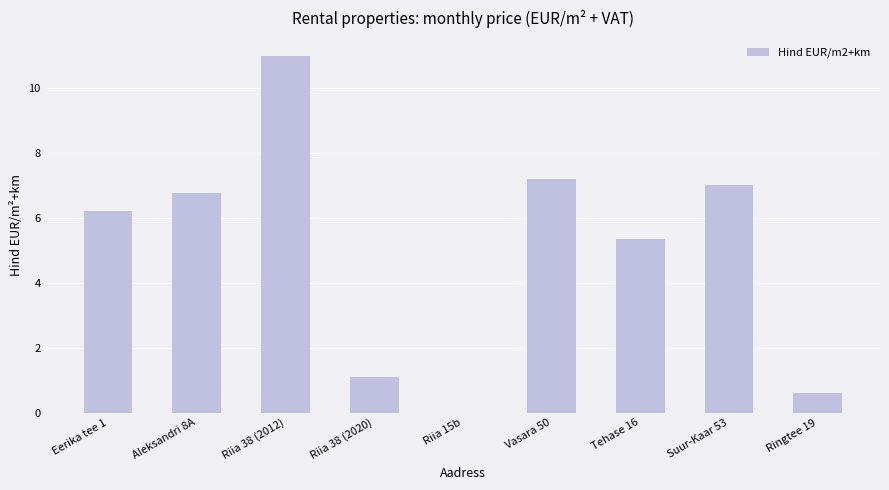

What is the sum of the values at Suur-Kaar 53 and Ringtee 19?

7.6